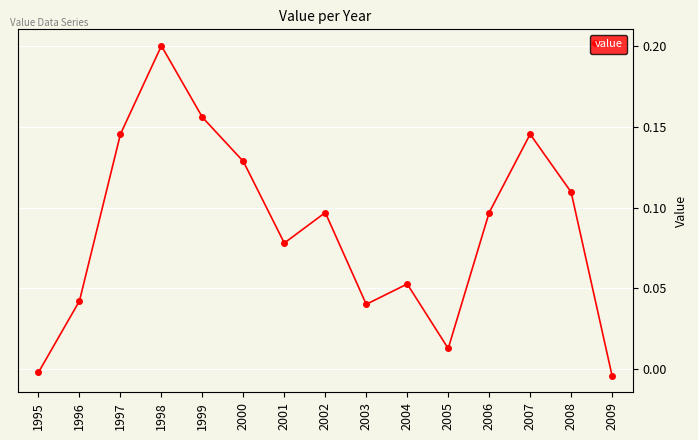

True or false: the data has more than 2 interior local peaks.

True